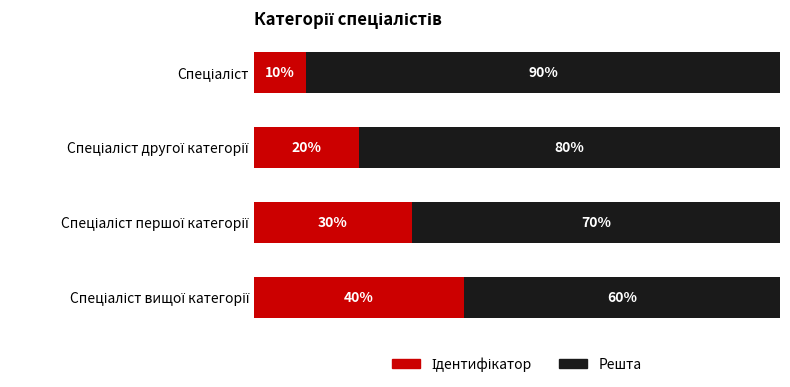

Reading right to left, transcribe all the data shown in this chart.

Ідентифікатор: 40	30	20	10
Решта: 60	70	80	90